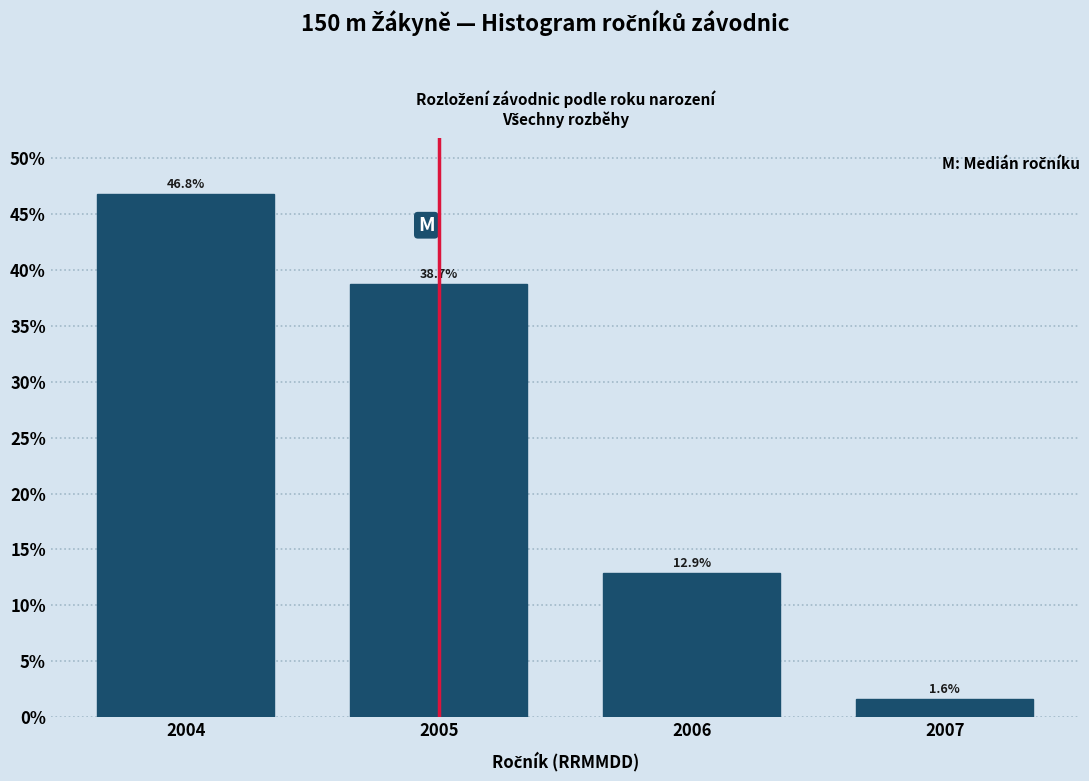

Reading left to right, extract all data points from this chart.

46.8	38.7	12.9	1.6